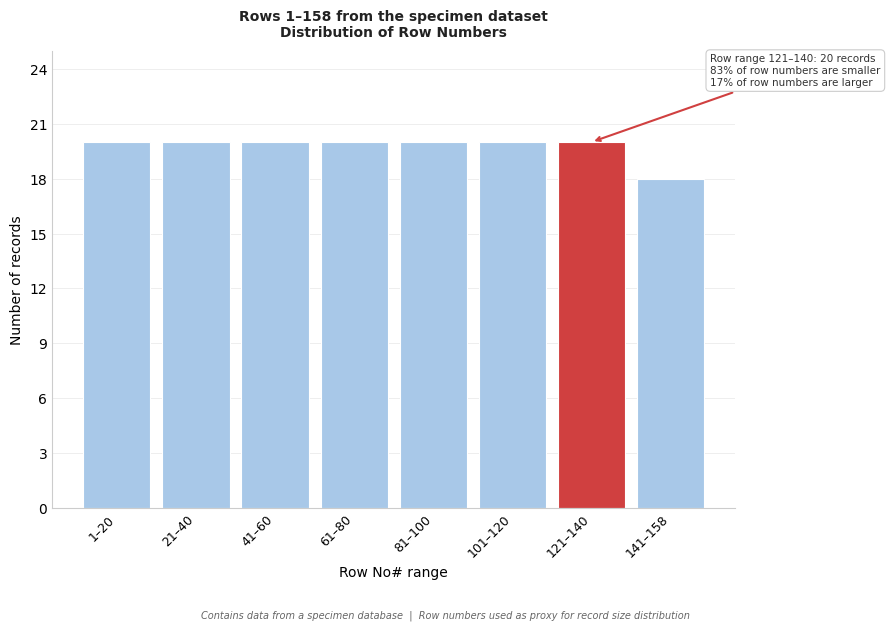

Reading left to right, what are all the values shown in this chart?

1–20=20	21–40=20	41–60=20	61–80=20	81–100=20	101–120=20	121–140=20	141–158=18